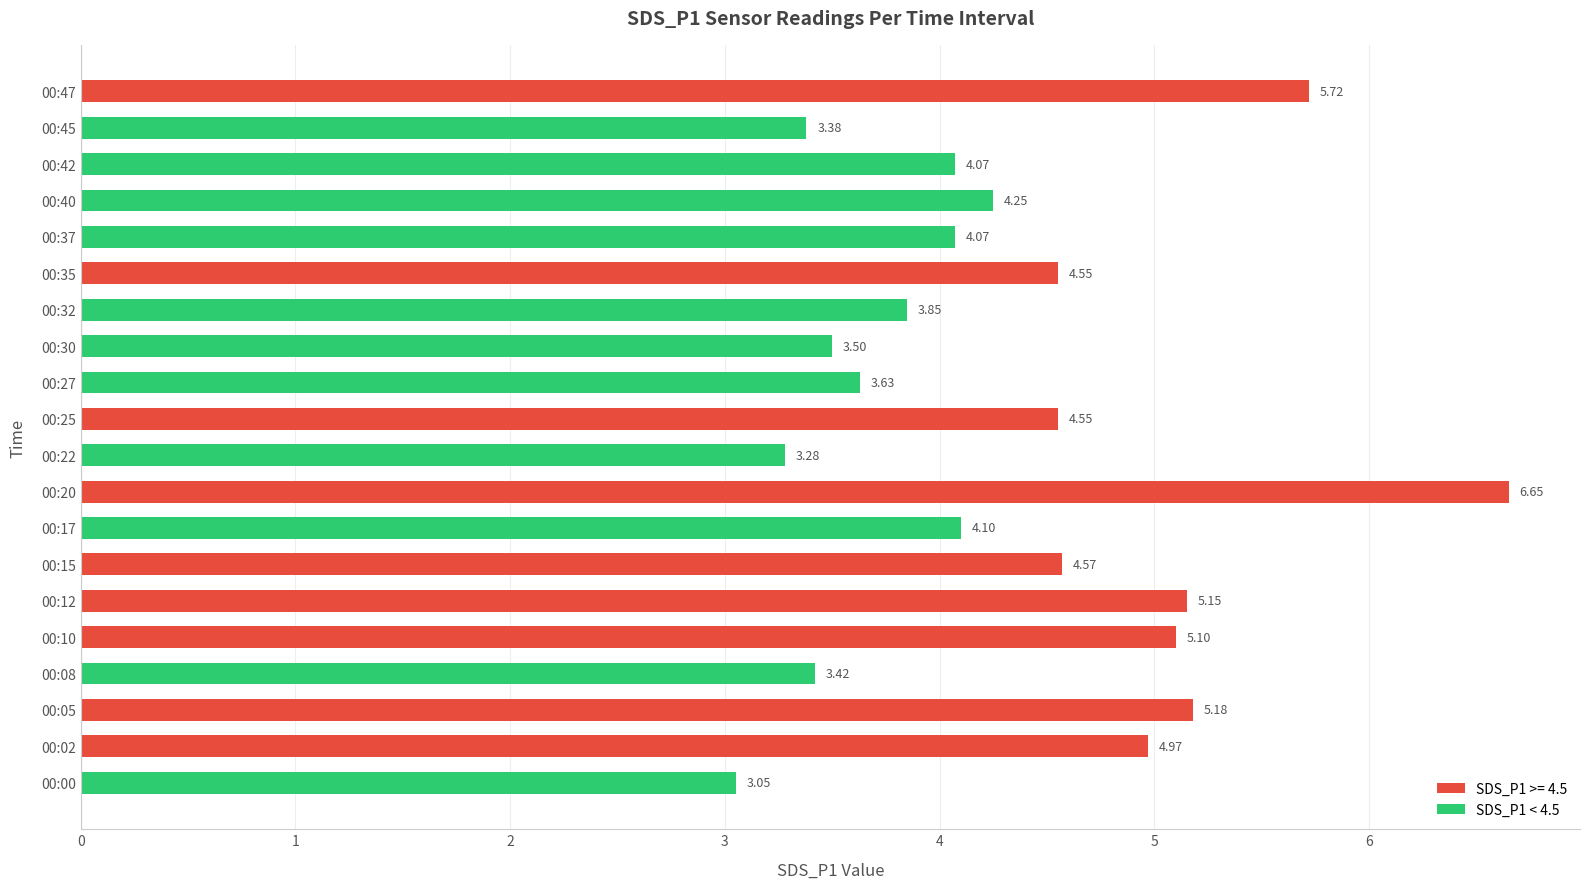

What is the ratio of the value at 00:37 to the value at 00:42?

1.0